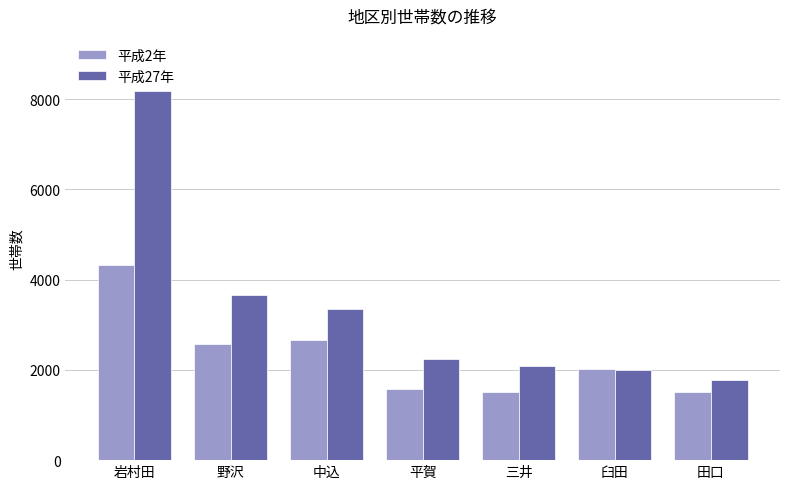

Where is 平成27年 nearest to the value 4970?

野沢